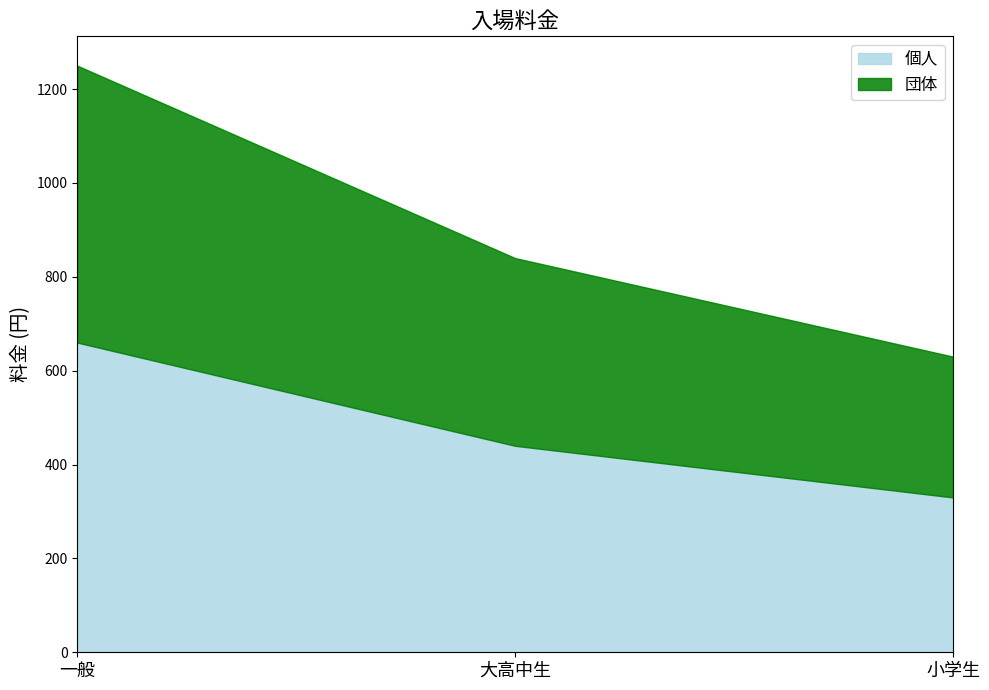

How many values in the 団体 series exceed 400?

1